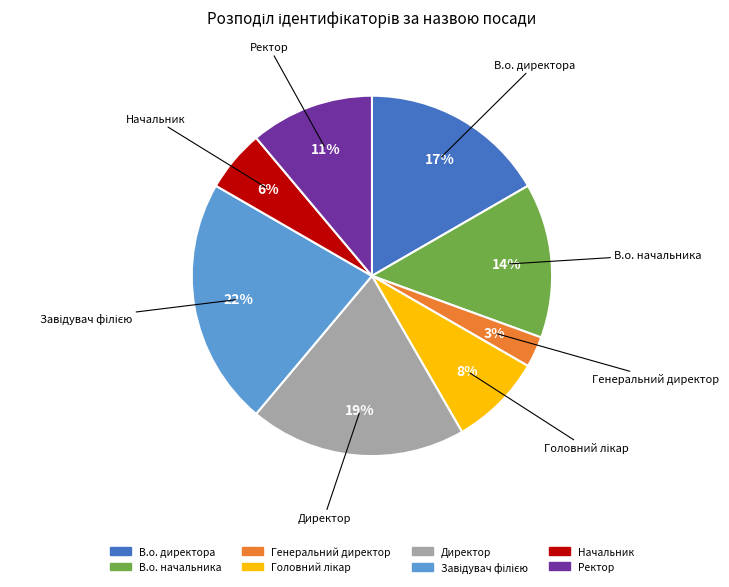

Combined, do В.о. начальника and Начальник account for over 50%?

No